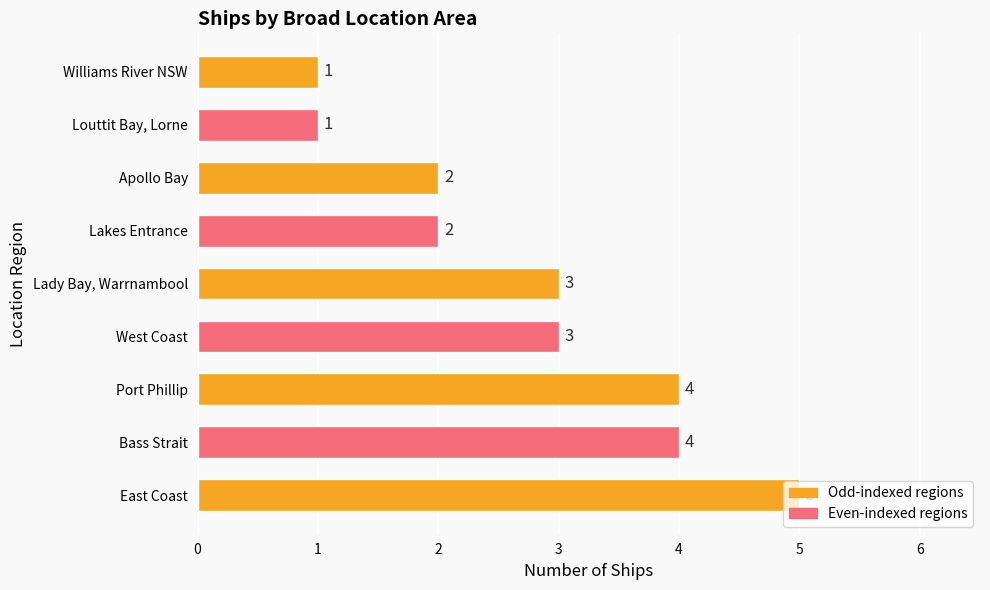

Between Williams River NSW and Bass Strait, which is larger?

Bass Strait